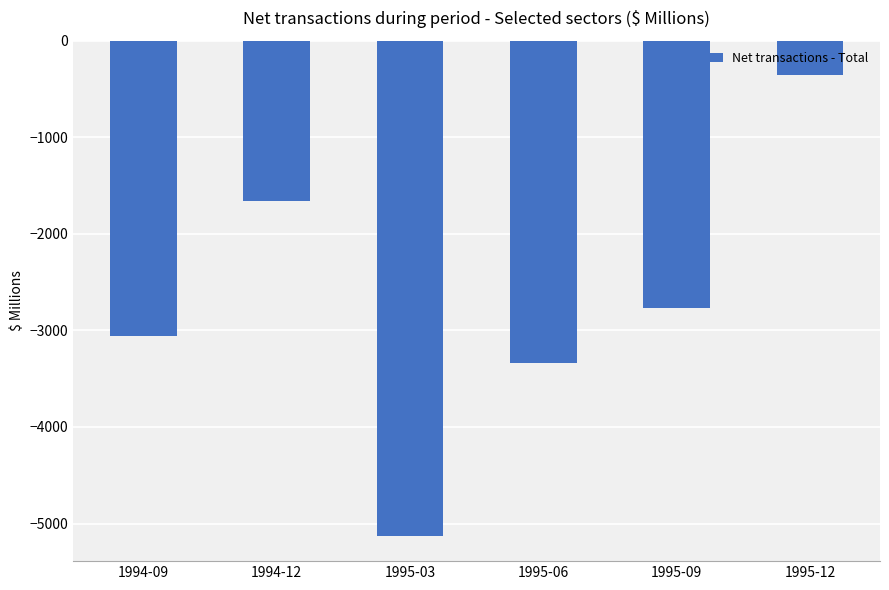

Rank the categories by value from lowest to highest.

1995-03, 1995-06, 1994-09, 1995-09, 1994-12, 1995-12